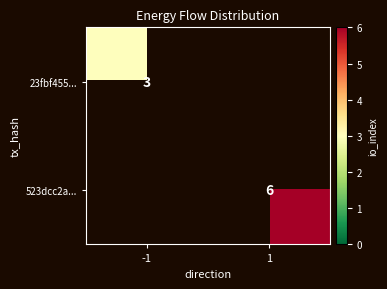

Is it true that 23fbf455... equals 5 at -1?

False